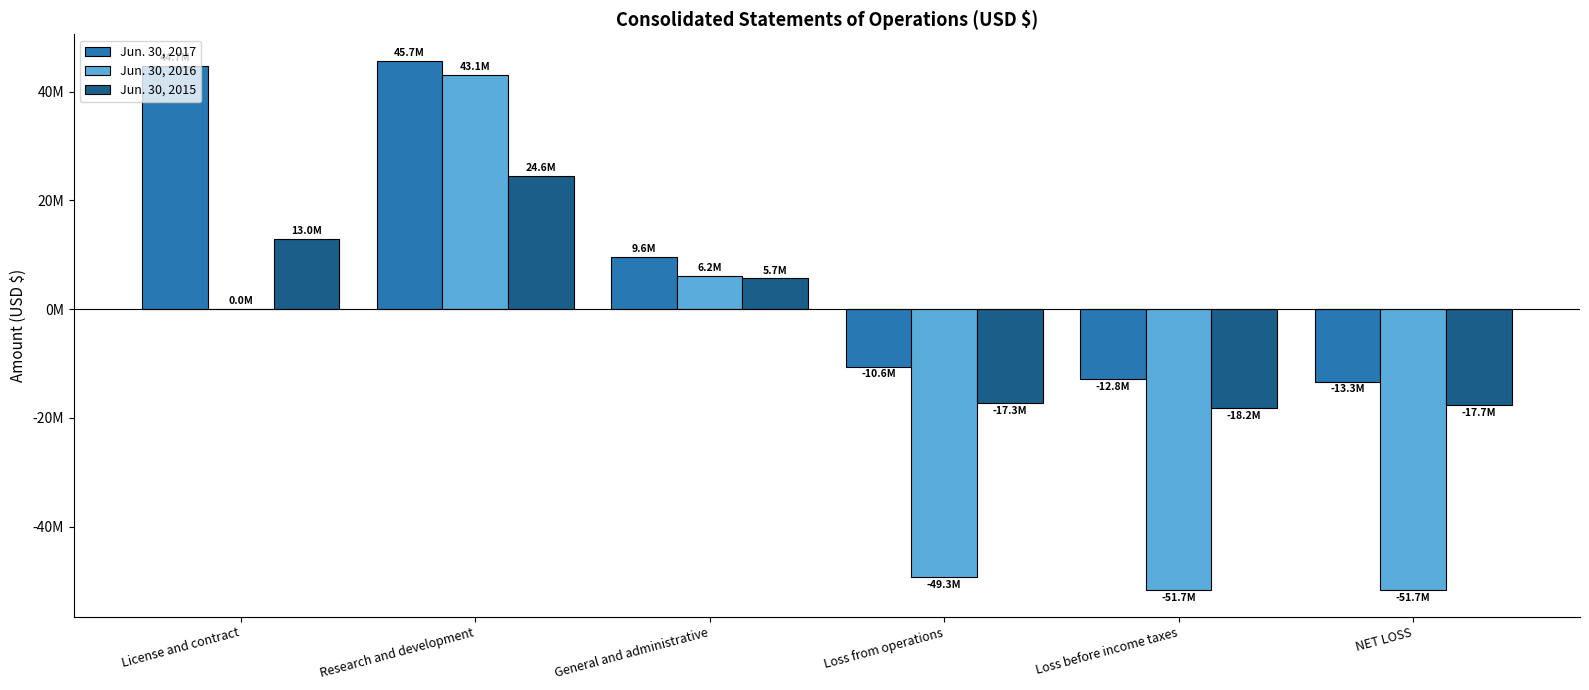

Which series has the largest range (max minus min)?

Jun. 30, 2016